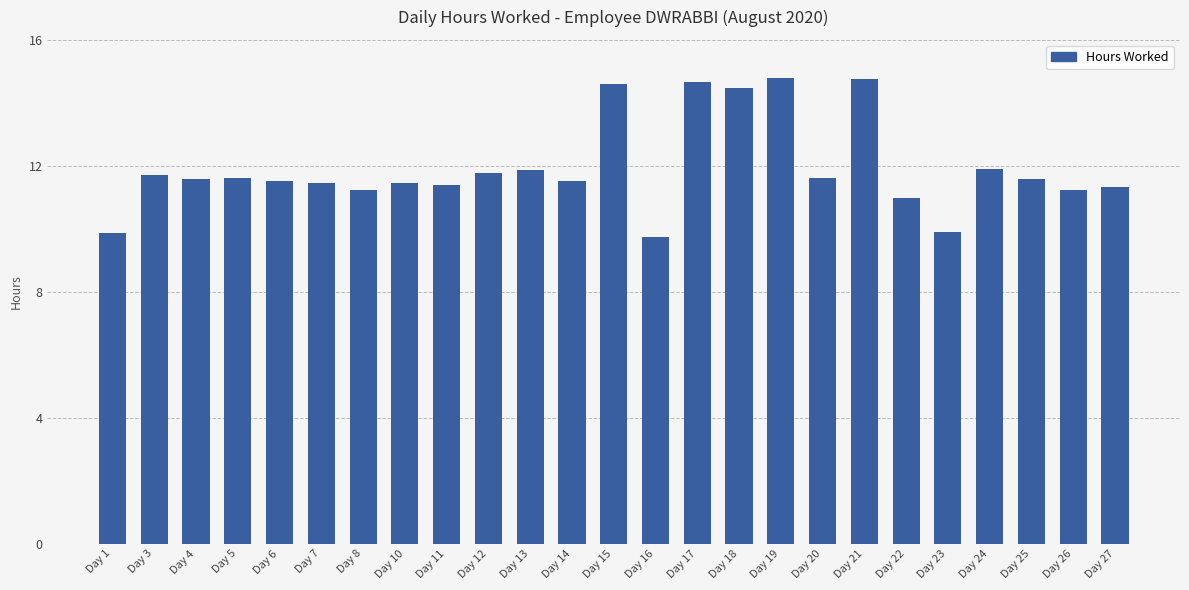

What is the difference between the maximum and second lowest values?

4.9